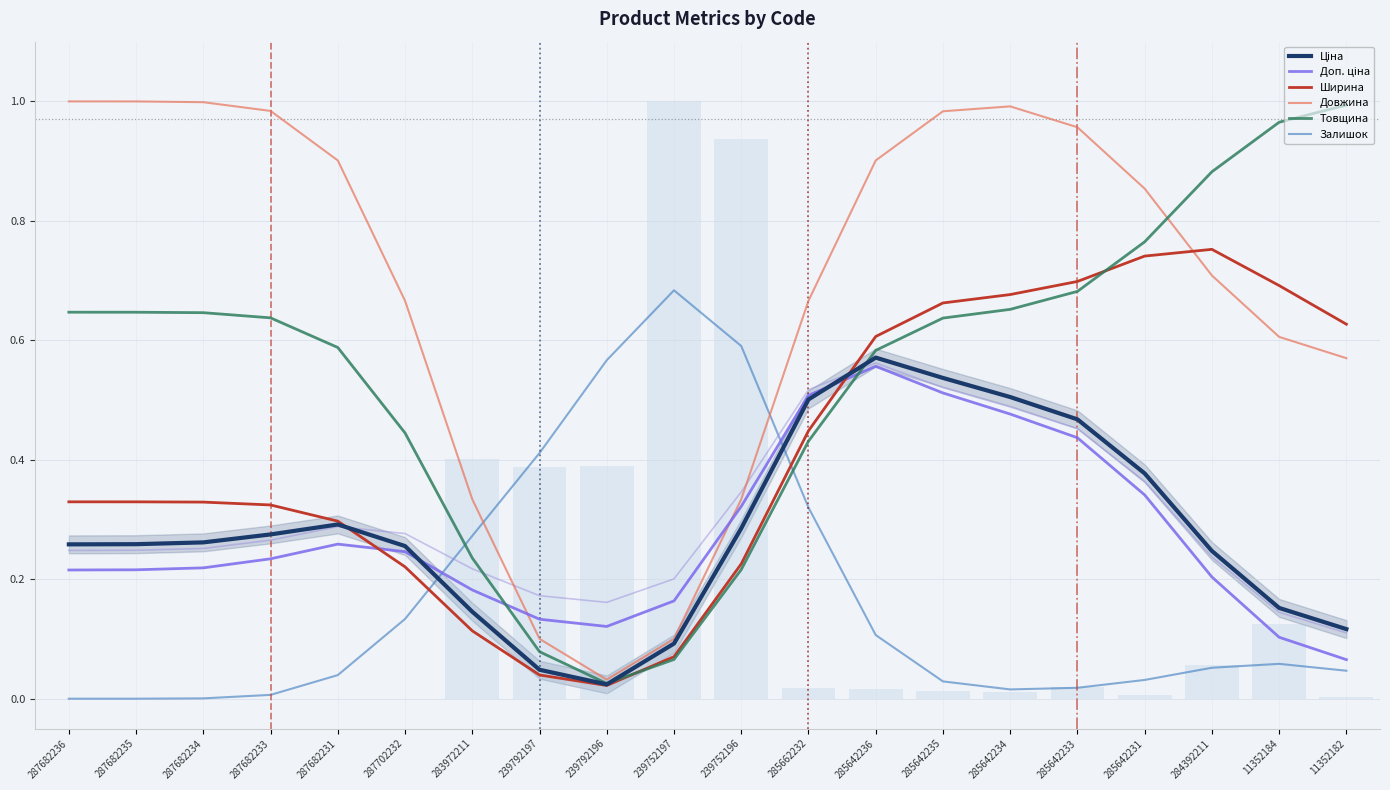

What is the spread (max minus min) of values at 287682231?

0.9